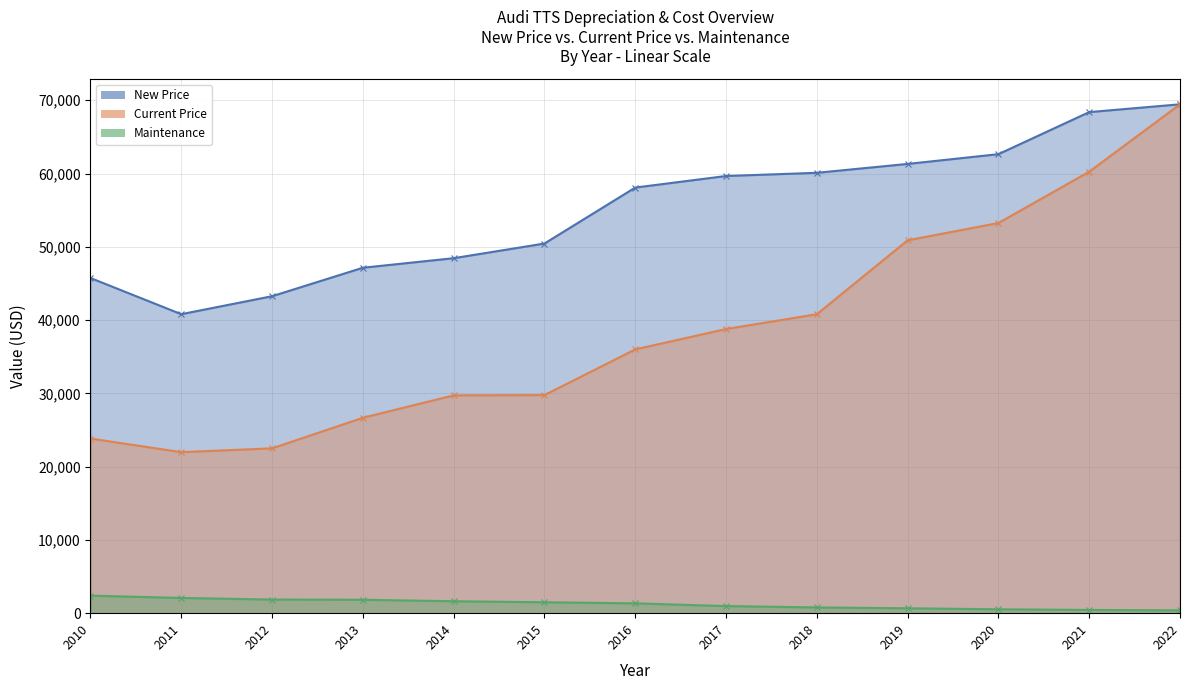

Which category has the highest value in the New Price series?

2022